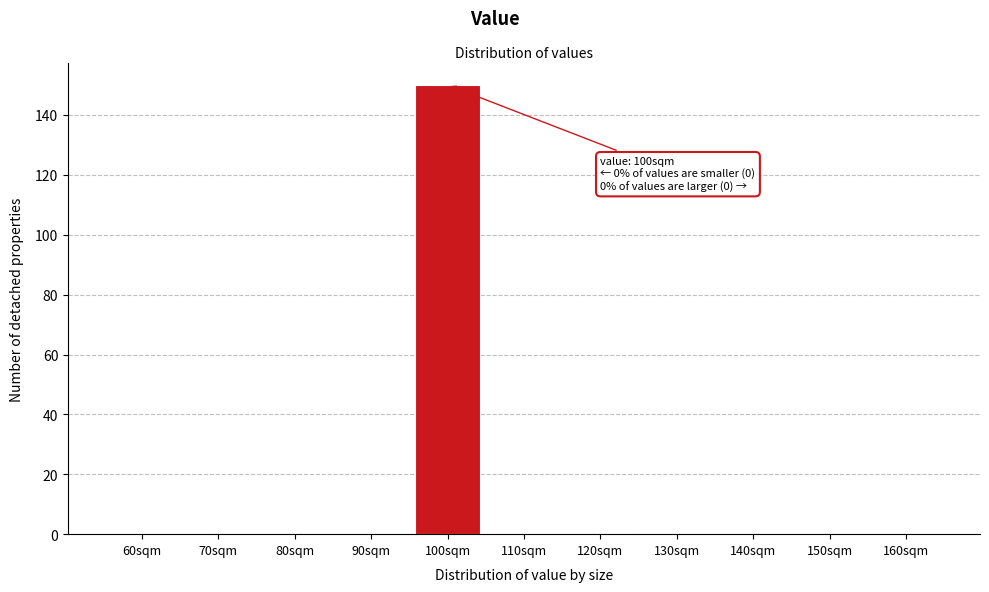

Reading left to right, transcribe all the data shown in this chart.

60sqm=0	70sqm=0	80sqm=0	90sqm=0	100sqm=150	110sqm=0	120sqm=0	130sqm=0	140sqm=0	150sqm=0	160sqm=0